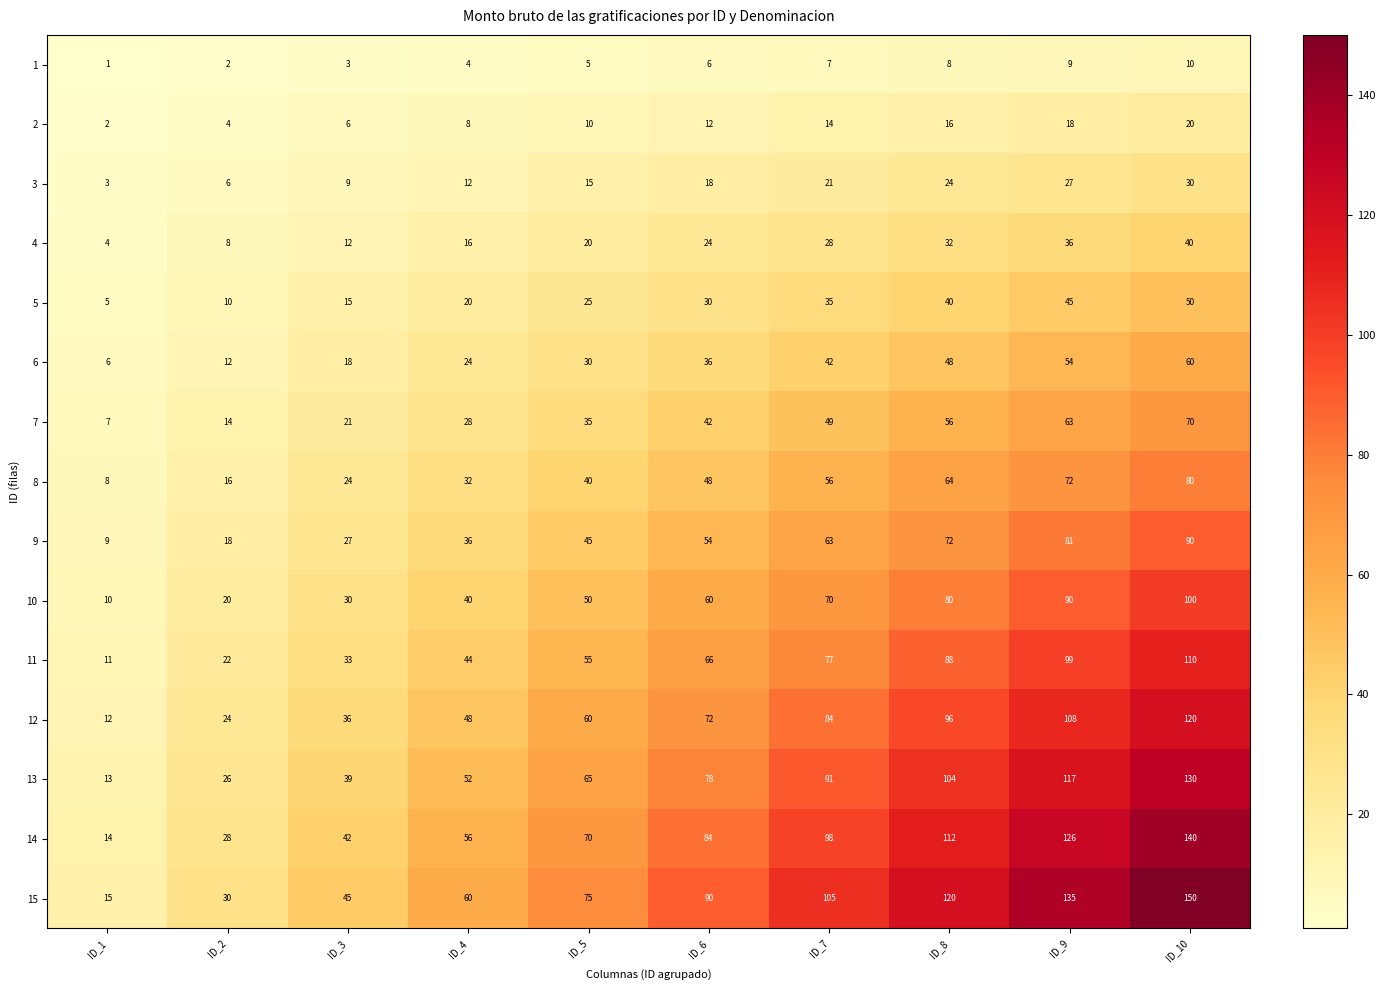

What is the sum of the 9 values at ID_4 and ID_10?

126